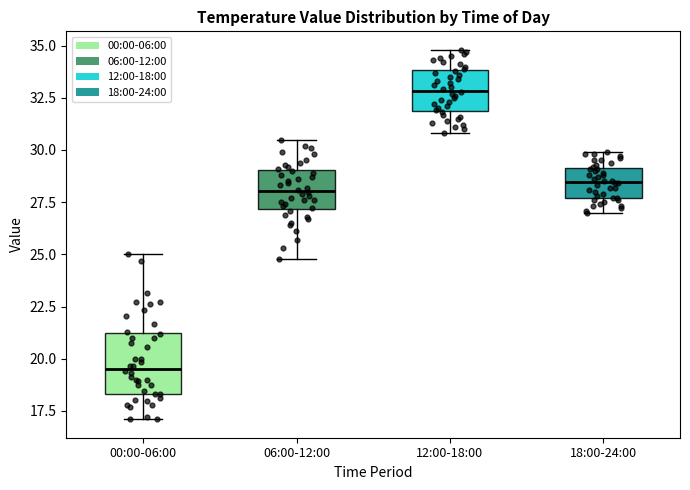

Comparing the boxes themselves (not the whiskers), which one is the tallest?

00:00-06:00